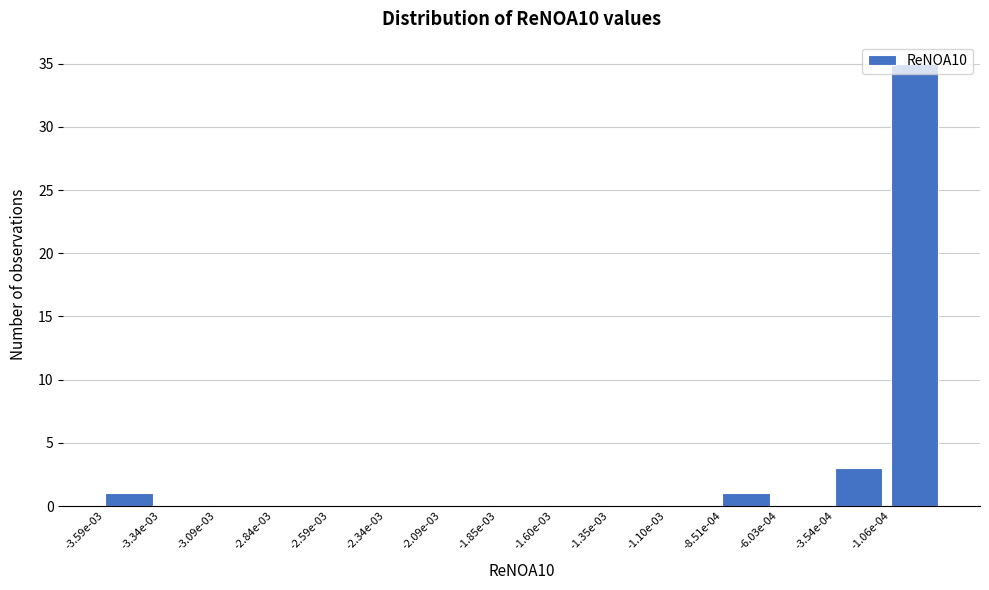

What is the sum of the values at -1.60e-03 and -3.54e-04?

3